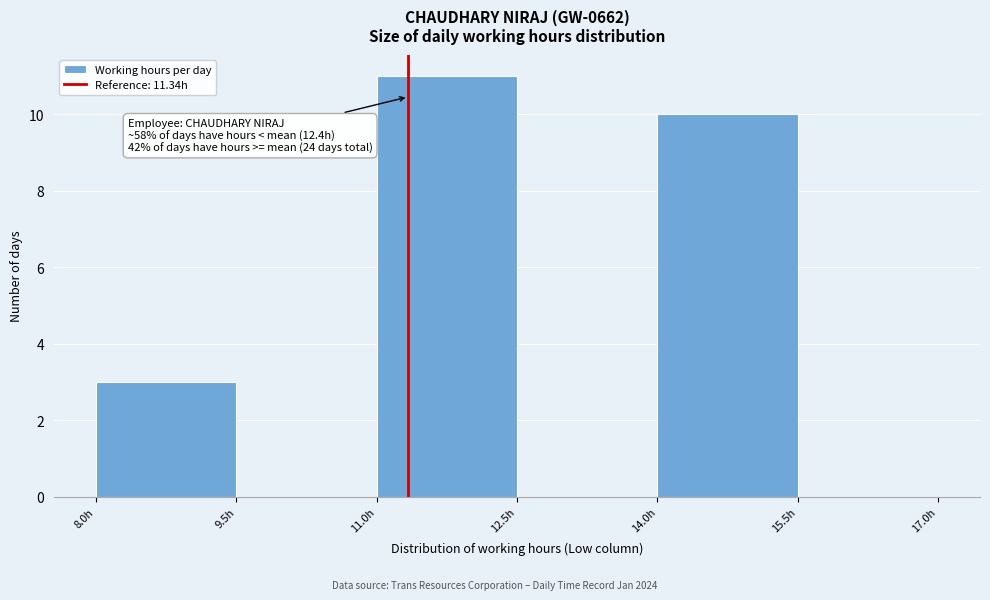

Which range on the x-axis has the tallest bar?

11.0 to 12.5